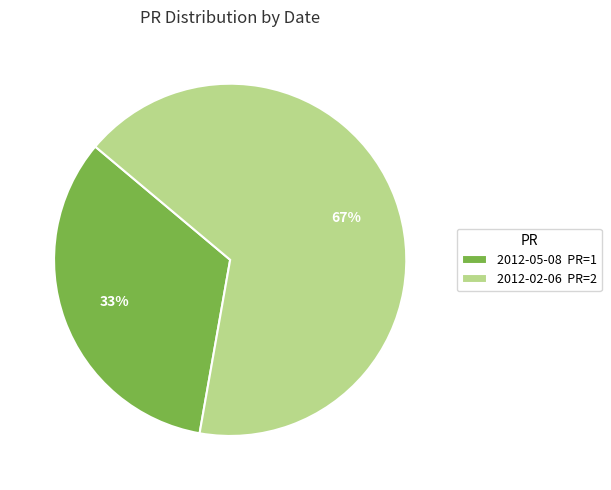

Is there a majority slice in this chart?

Yes